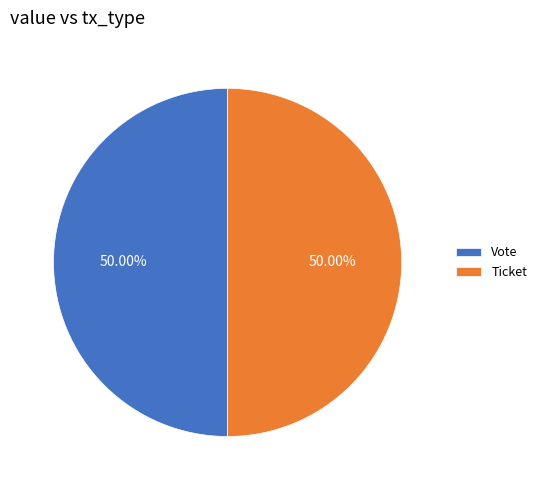

Do Ticket and Vote together represent more than half of the pie?

Yes